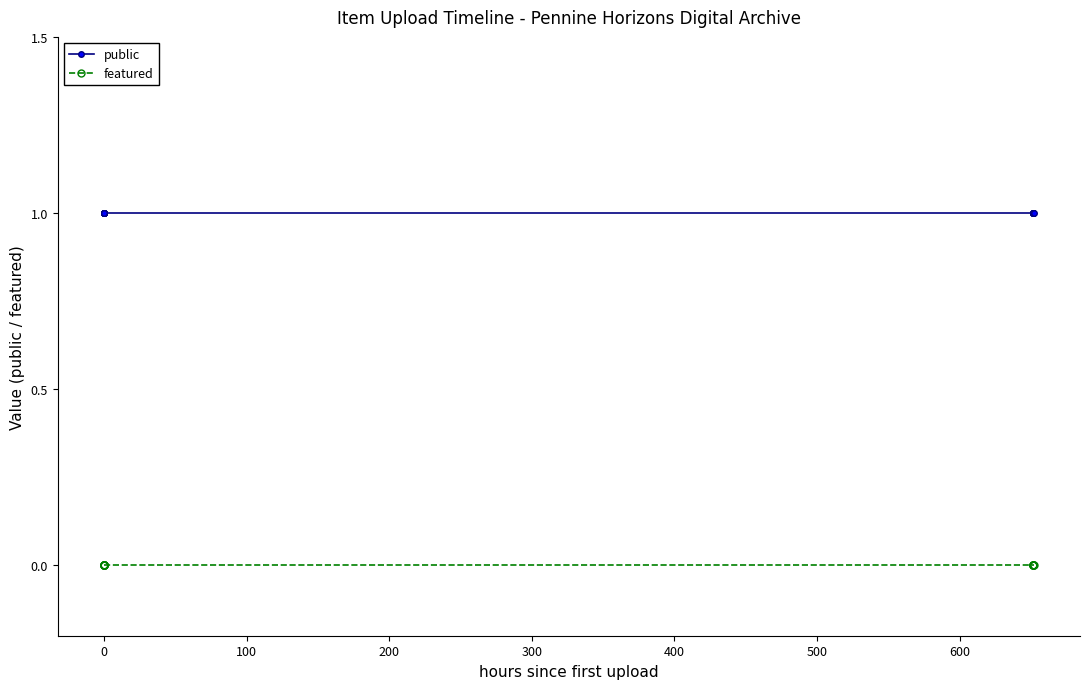

Reading right to left, extract all data points from this chart.

public: 1	1	1	1	1	1	1	1	1	1	1	1	1	1	1	1	1
featured: 0	0	0	0	0	0	0	0	0	0	0	0	0	0	0	0	0